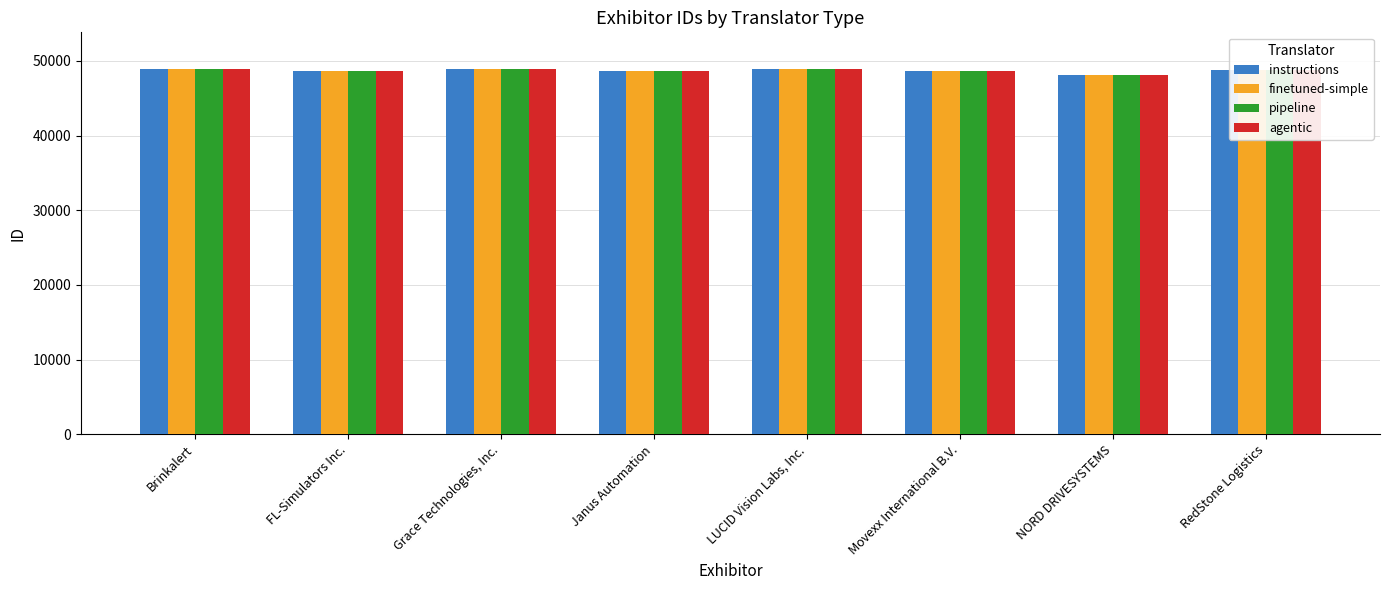

Read the pipeline value at NORD DRIVESYSTEMS.

48124